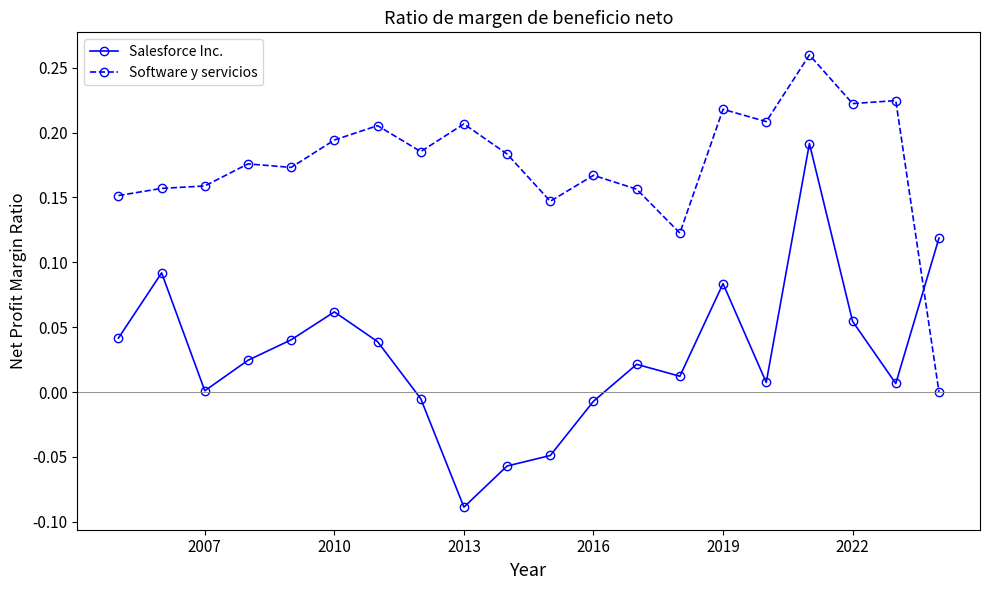

What is the sum of all Software y servicios values?

3.5